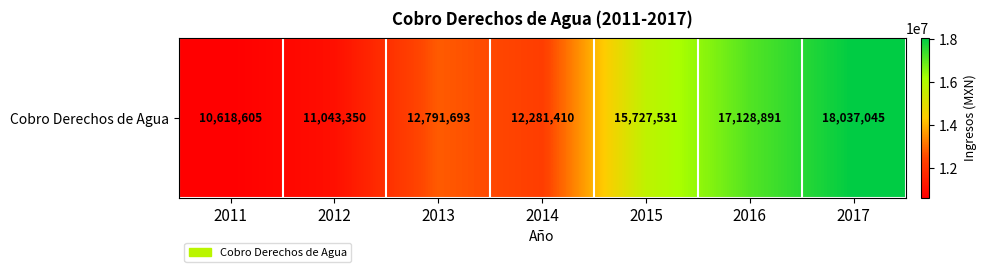

Which label corresponds to the smallest value in the chart?

2011